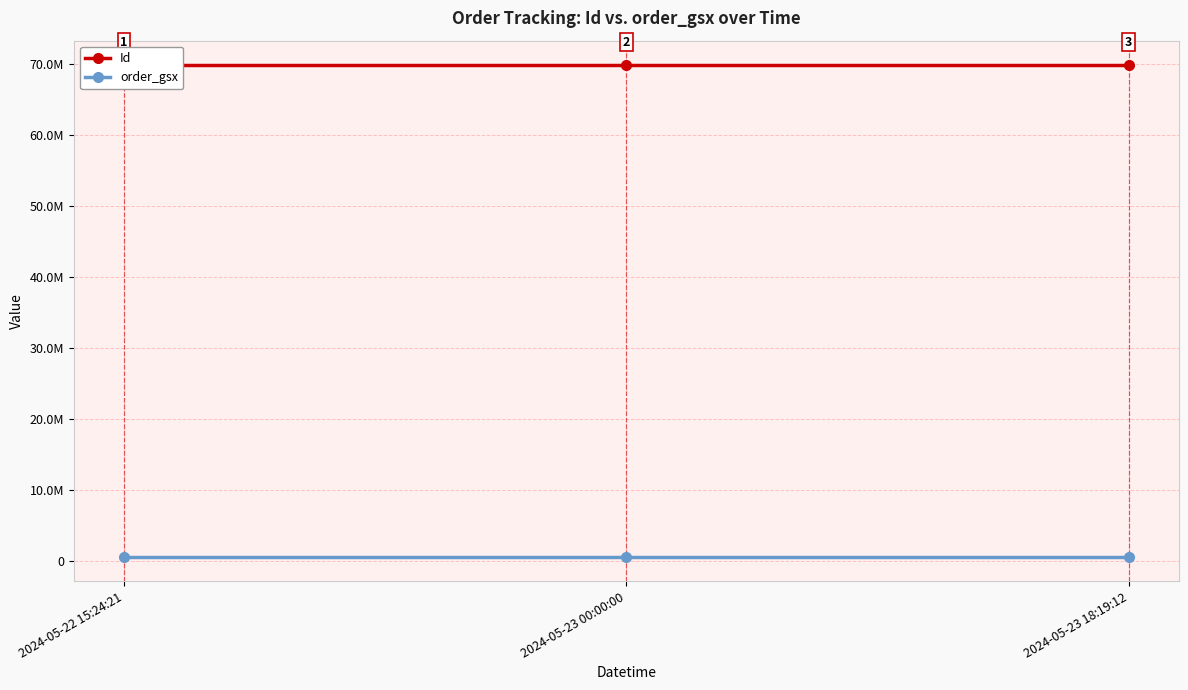

How many values in the Id series are below 69855795?

1